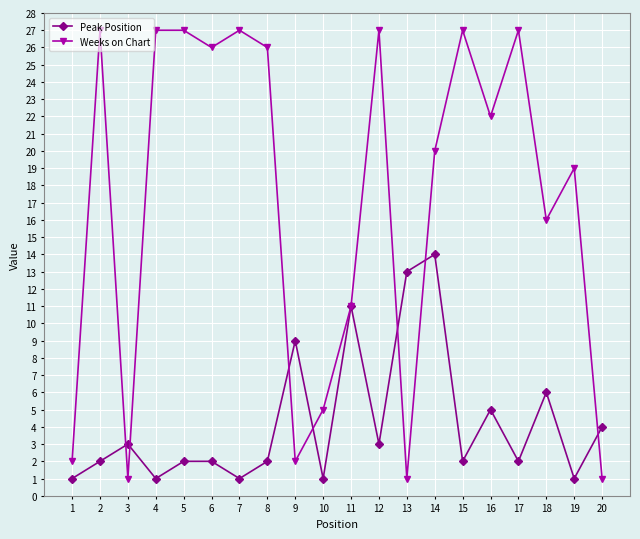

What is the difference between the highest and lowest values at 18?

10